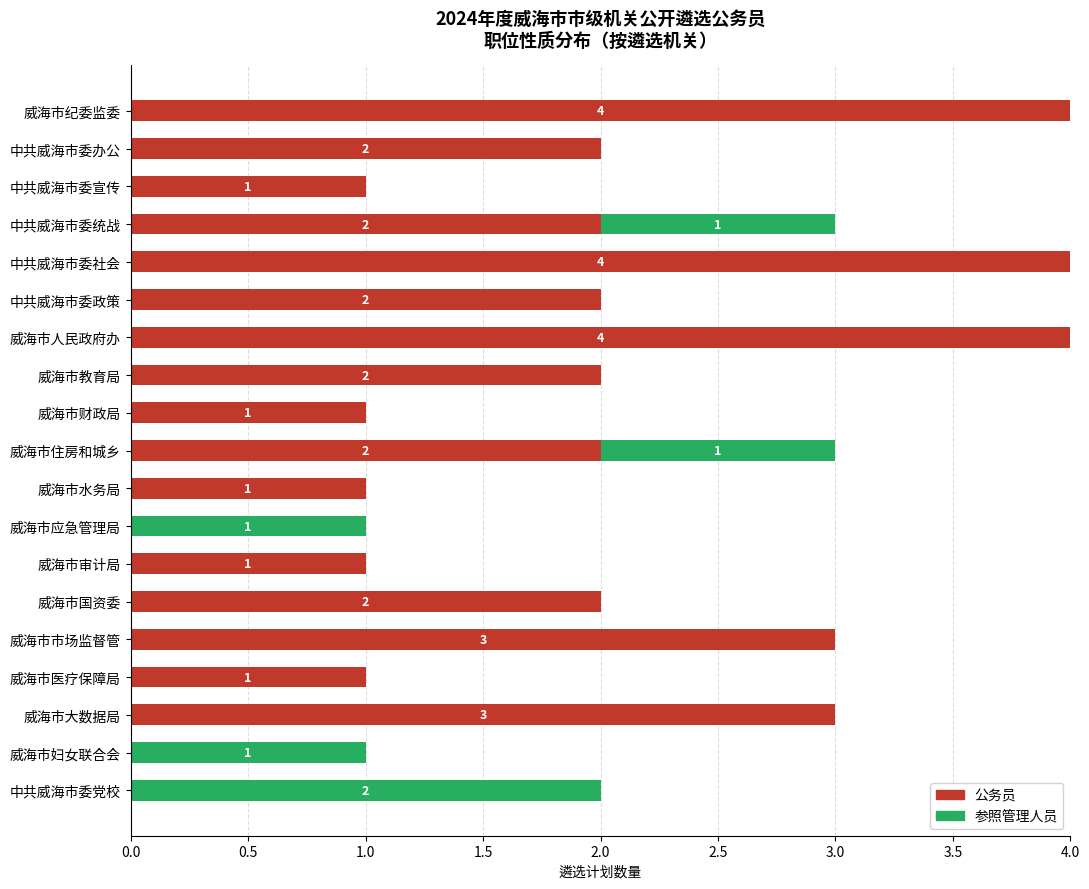

What is the sum of the 公务员 values at 中共威海市委党校 and 威海市人民政府办?

4